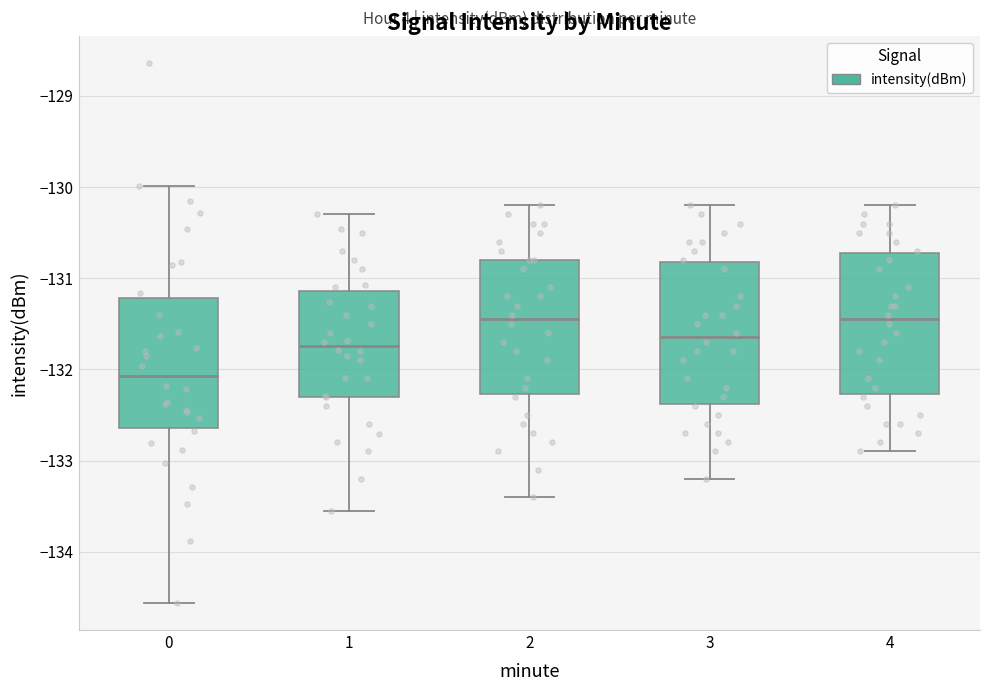

Reading left to right, transcribe this box plot: for each box, give where its median line is, the range the box spans, and where its two whiskers end, as read against the y-axis. The values are not printed on the chart, so give them approximately, as read against the axis.

0: median -132.1, box -132.6 to -131.2, whiskers -134.6 to -130.0
1: median -131.7, box -132.3 to -131.1, whiskers -133.5 to -130.3
2: median -131.4, box -132.3 to -130.8, whiskers -133.4 to -130.2
3: median -131.6, box -132.4 to -130.8, whiskers -133.2 to -130.2
4: median -131.4, box -132.3 to -130.7, whiskers -132.9 to -130.2